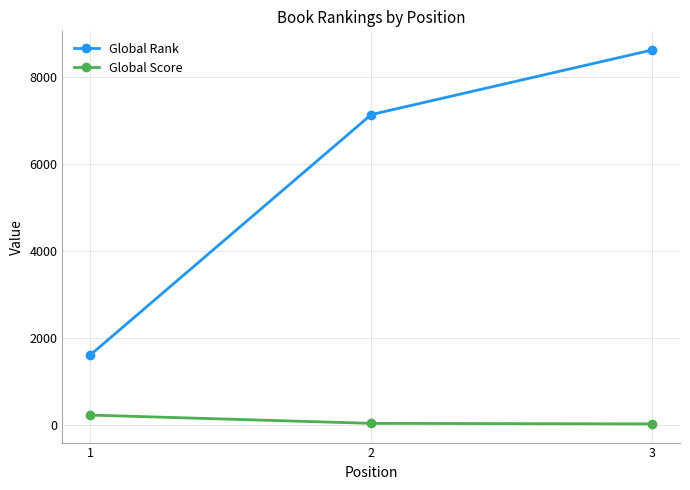

How many data points in Global Rank are less than 7127?

1